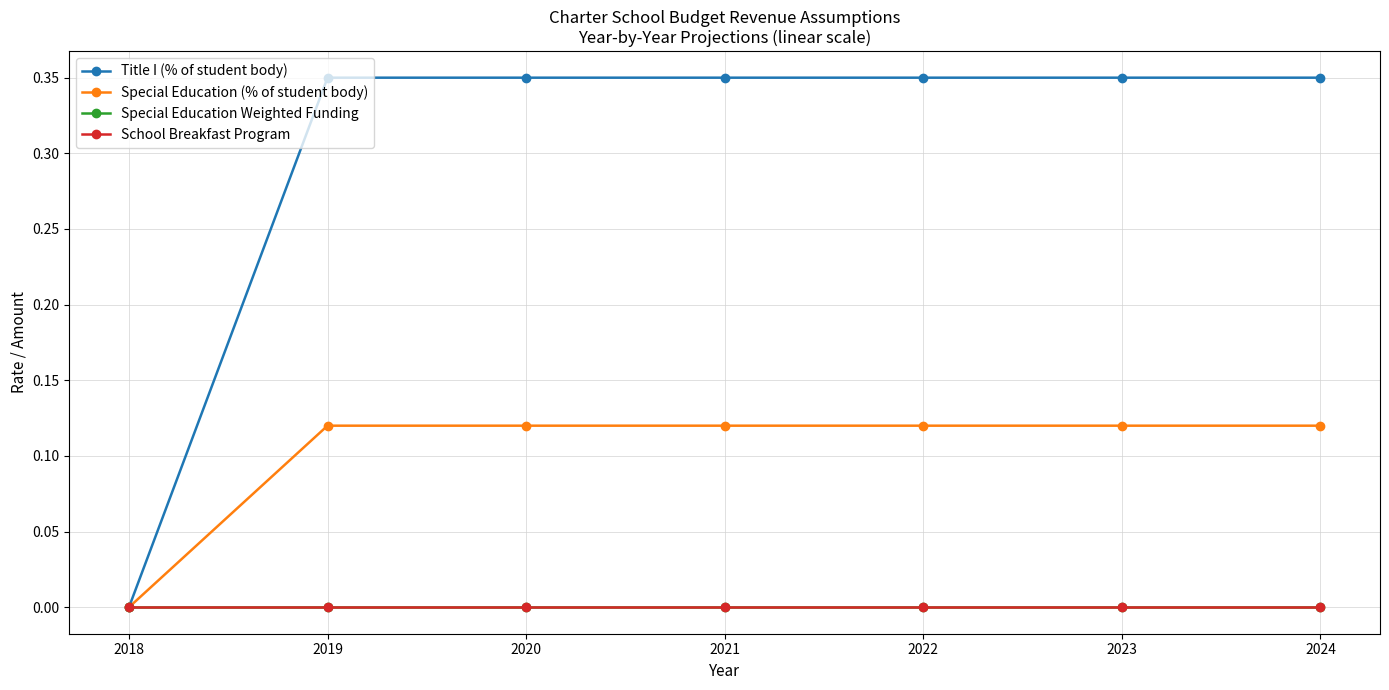

True or false: Special Education (% of student body) and Title I (% of student body) intersect in this chart.

False